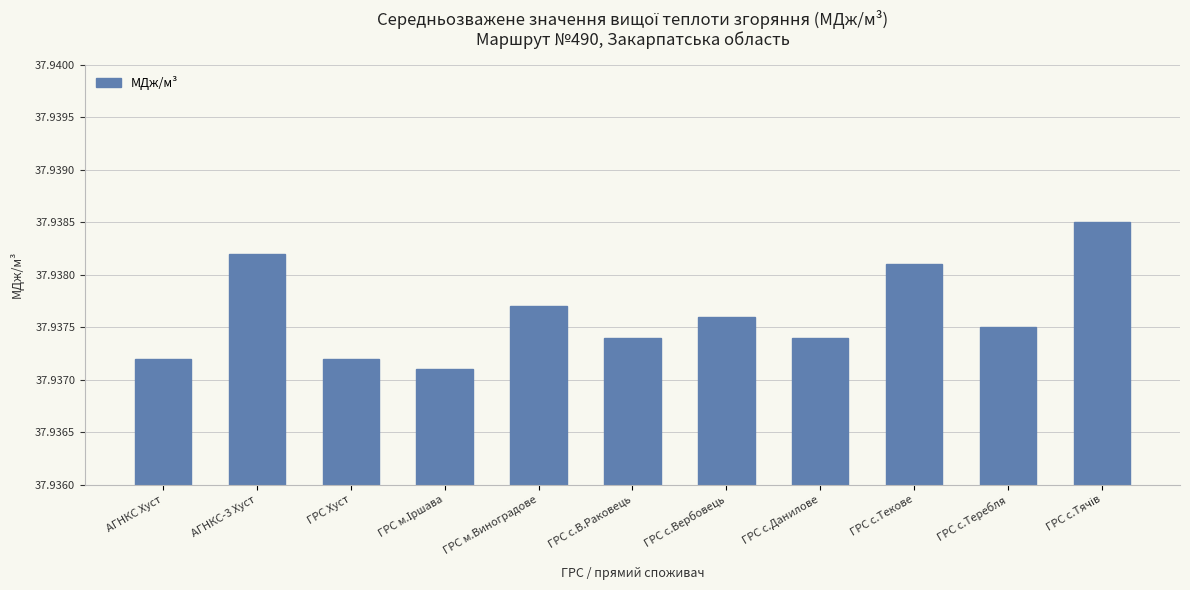

Count the values in the range 37 to 38.

11